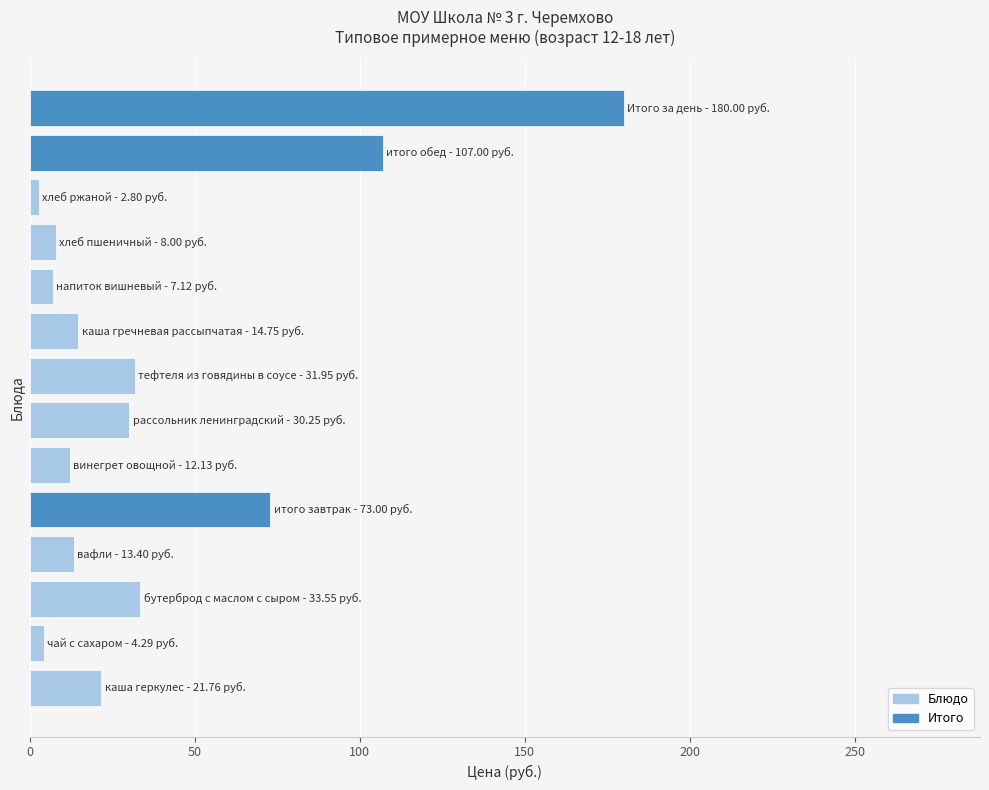

What is the difference between the second highest and minimum values?

104.2